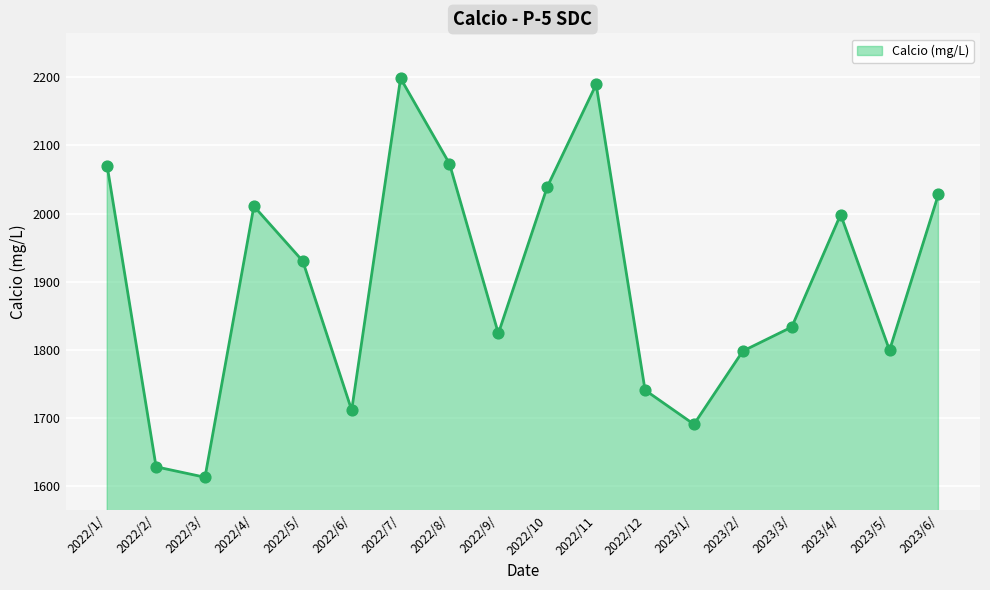

Which has a higher value, 2022/2/ or 2023/6/?

2023/6/